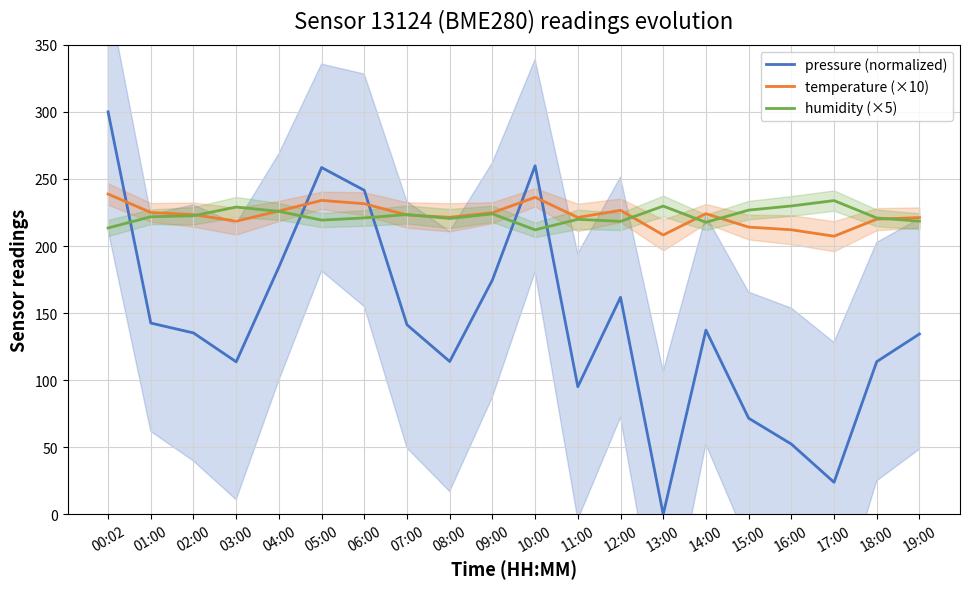

How many data points does each series have?

20